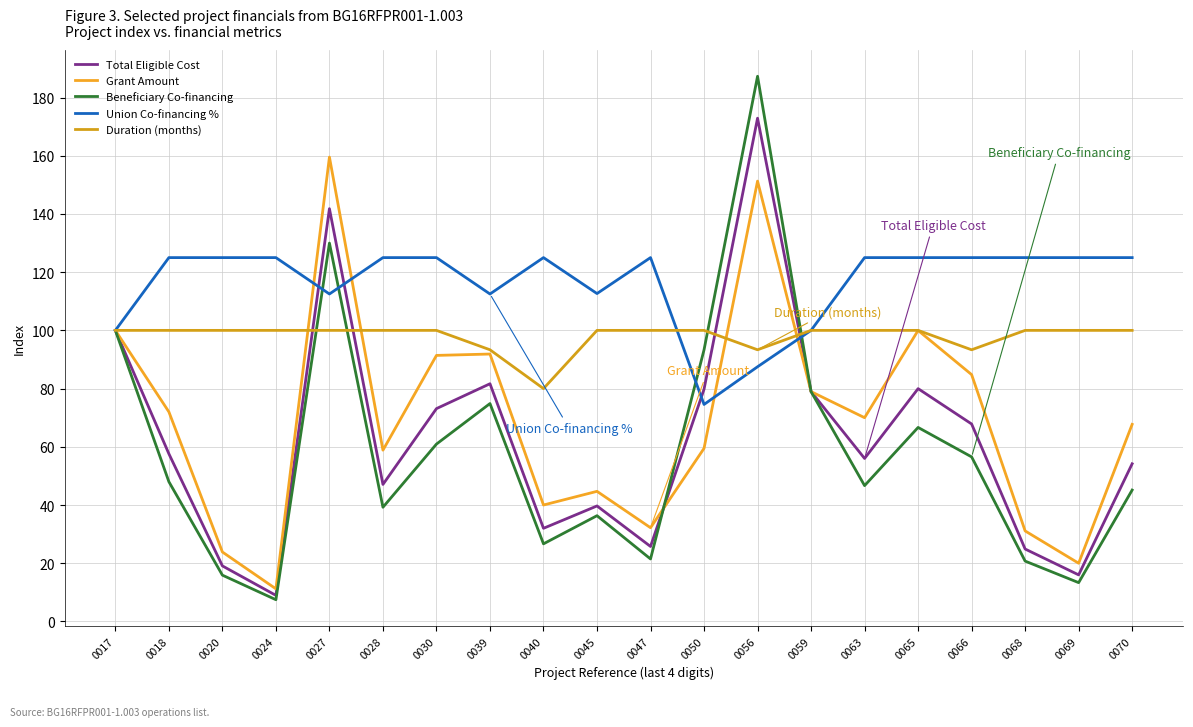

Does the chart display data point markers on the line(s)?

No